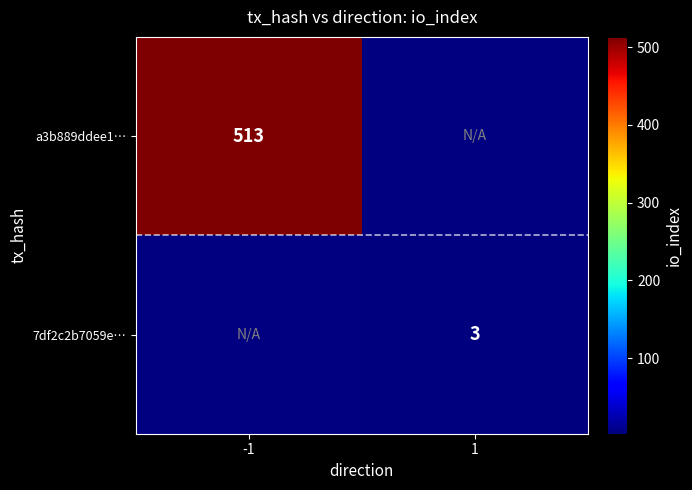

The a3b889ddee1… series shows 918.6 at -1. True or false?

False